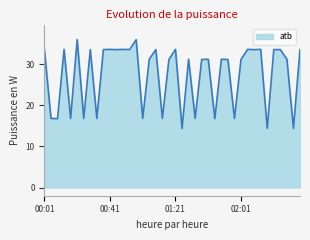

What is the difference between the maximum and minimum values?

21.6